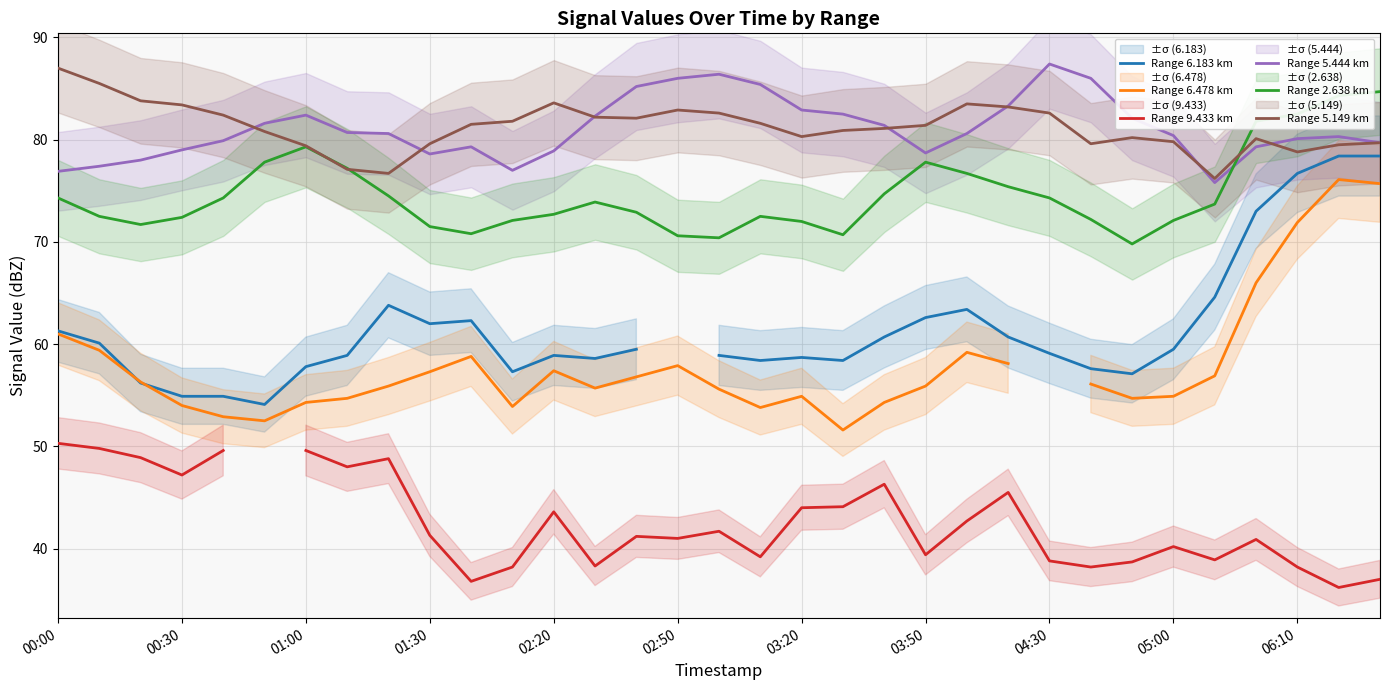

Does the chart have visible grid lines?

Yes